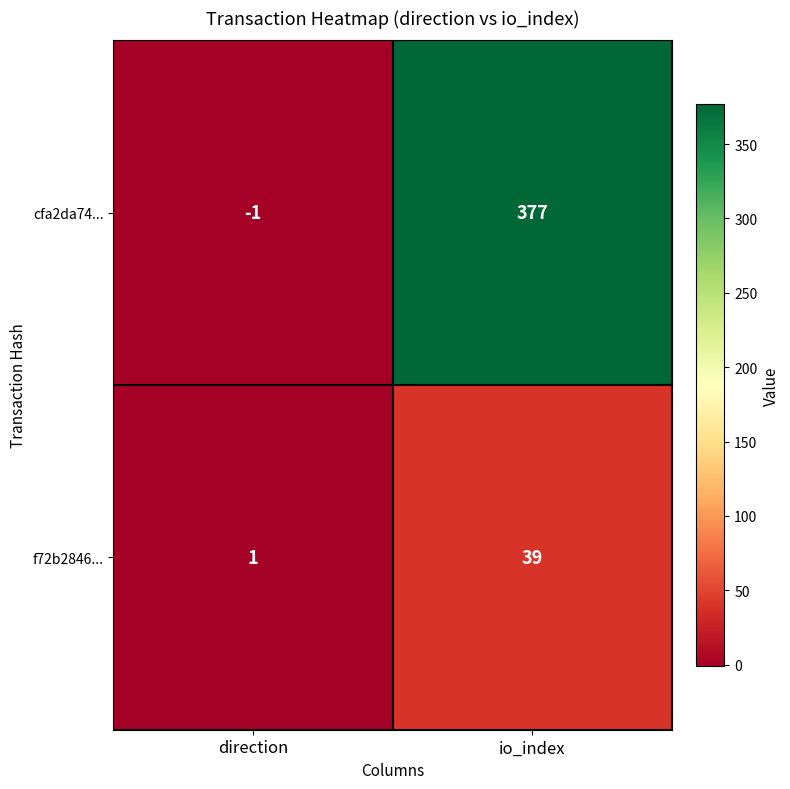

List the series in order of their peak value, highest first.

cfa2da74..., f72b2846...